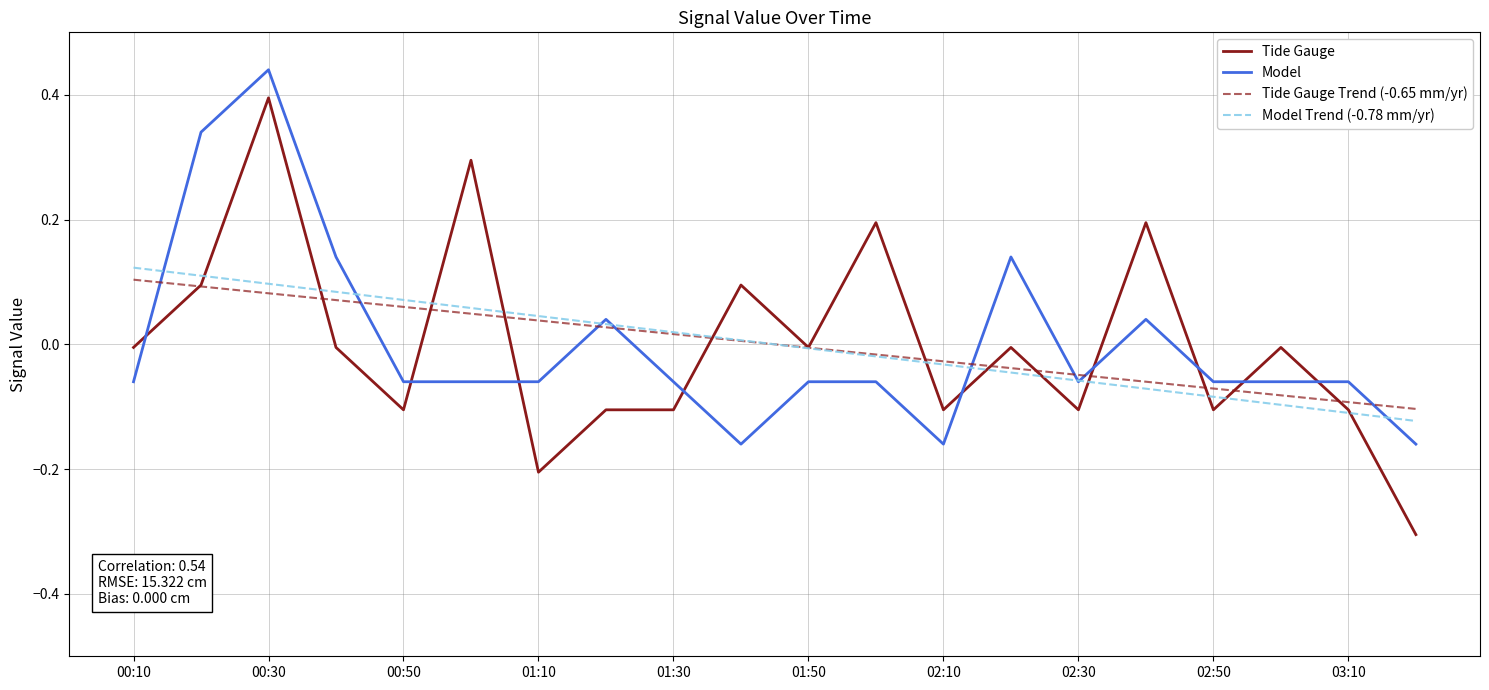

True or false: Model Trend (-0.78 mm/yr) has more than 1 interior local peaks.

False